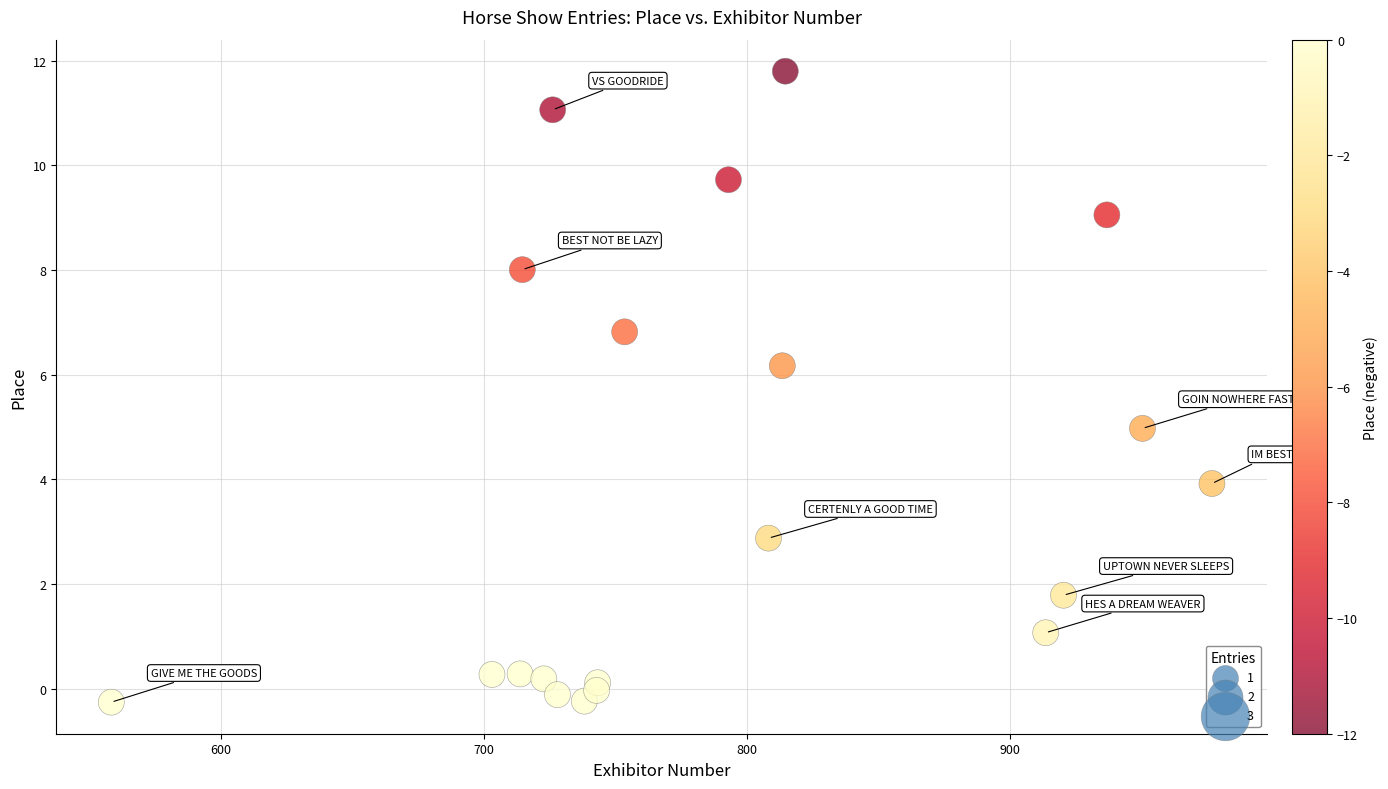

What is the range of Y values (max minus min)?

12.1